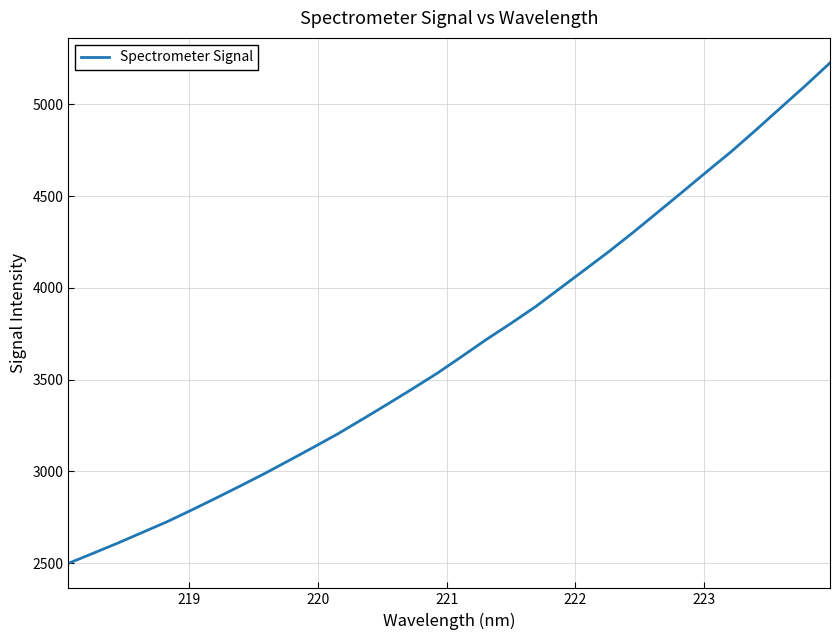

What is the maximum value shown in the chart?

5225.7